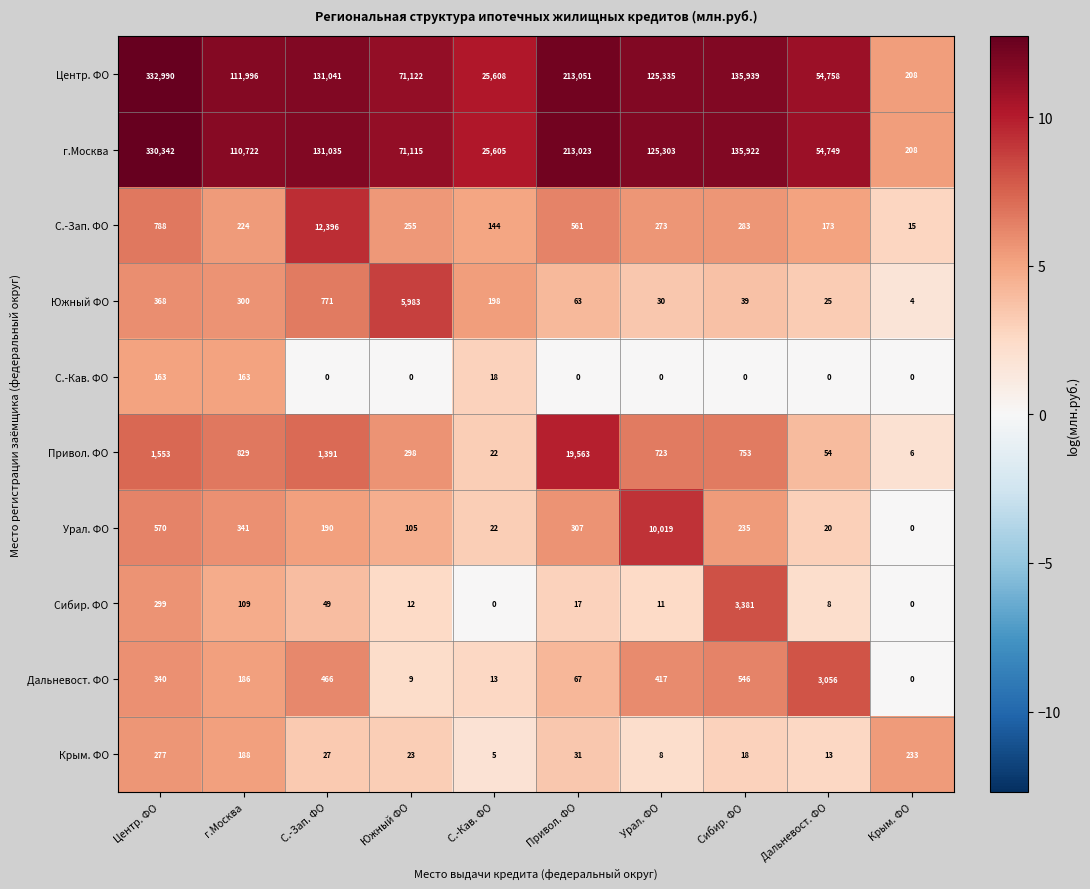

The г.Москва series shows 131035 at С.-Зап. ФО. True or false?

True